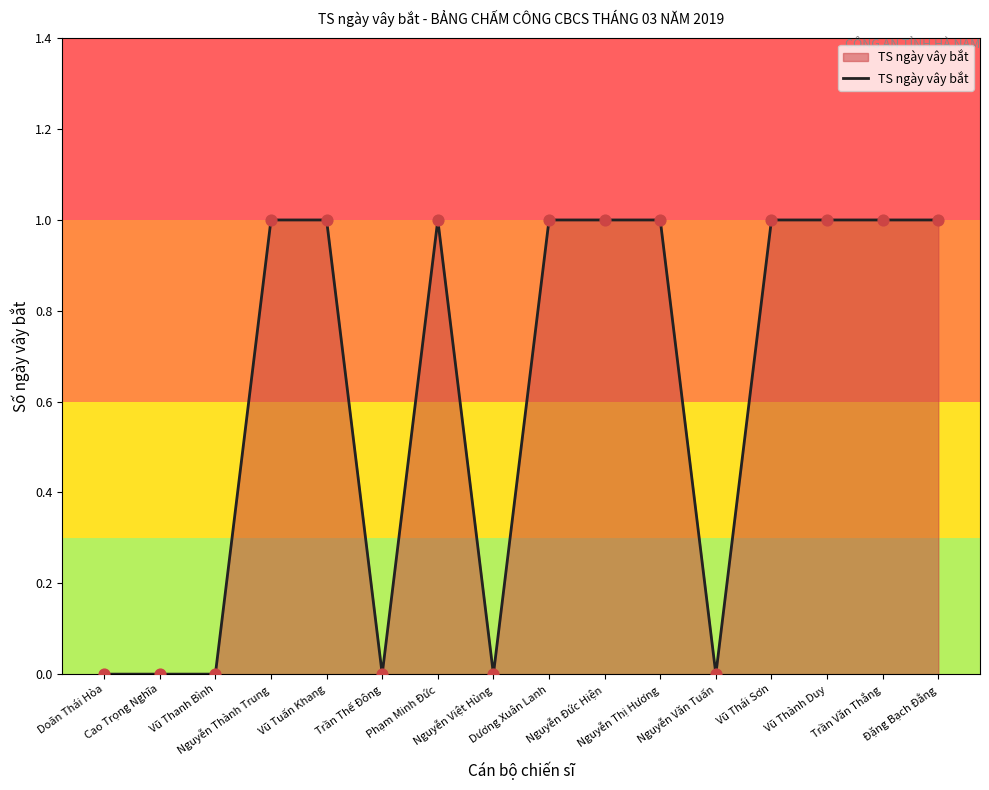

What is the change in value from Nguyễn Việt Hùng to Vũ Thành Duy?

+1